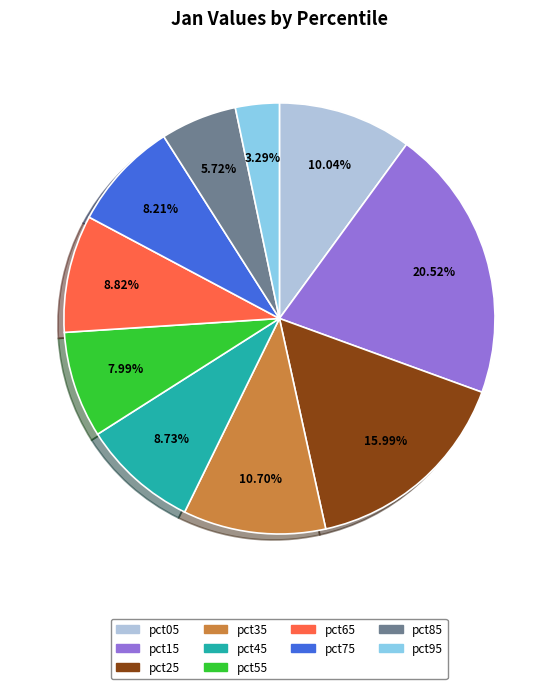

Is the sum of pct85 and pct05 greater than half?

No